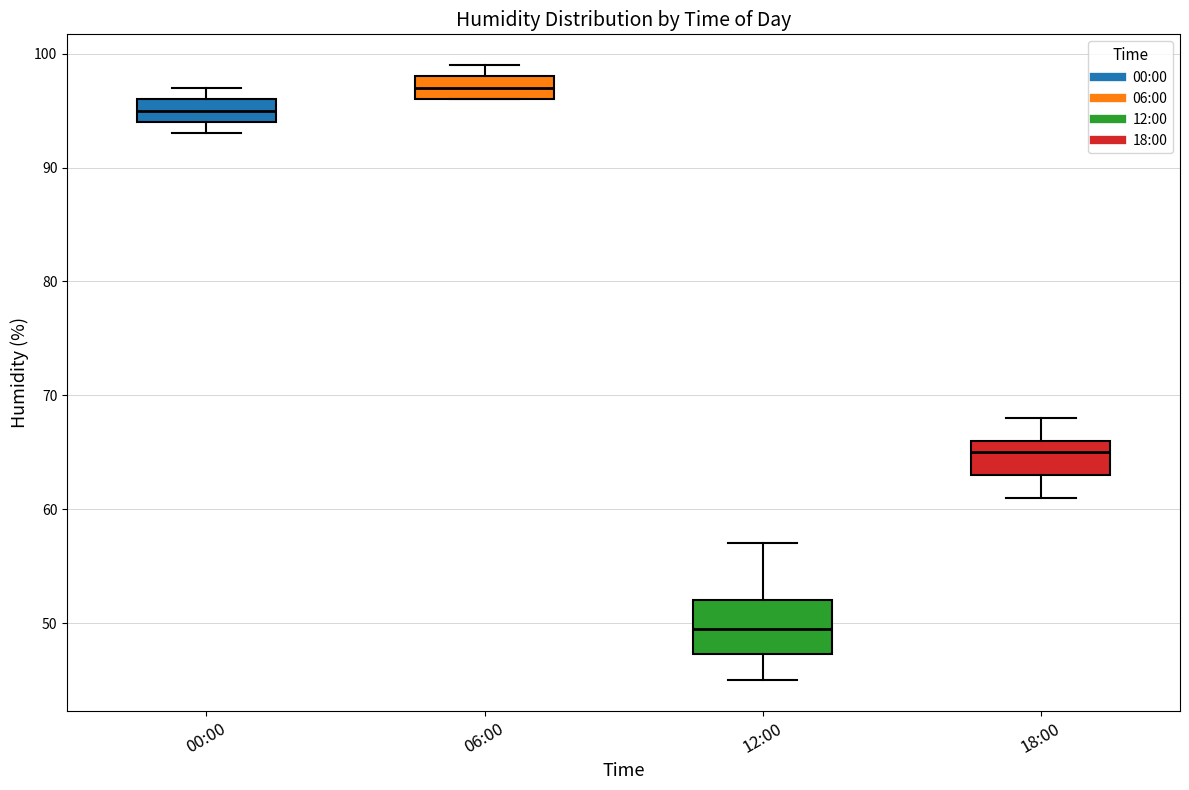

Which box is the tallest, from its lower edge to its upper edge?

12:00